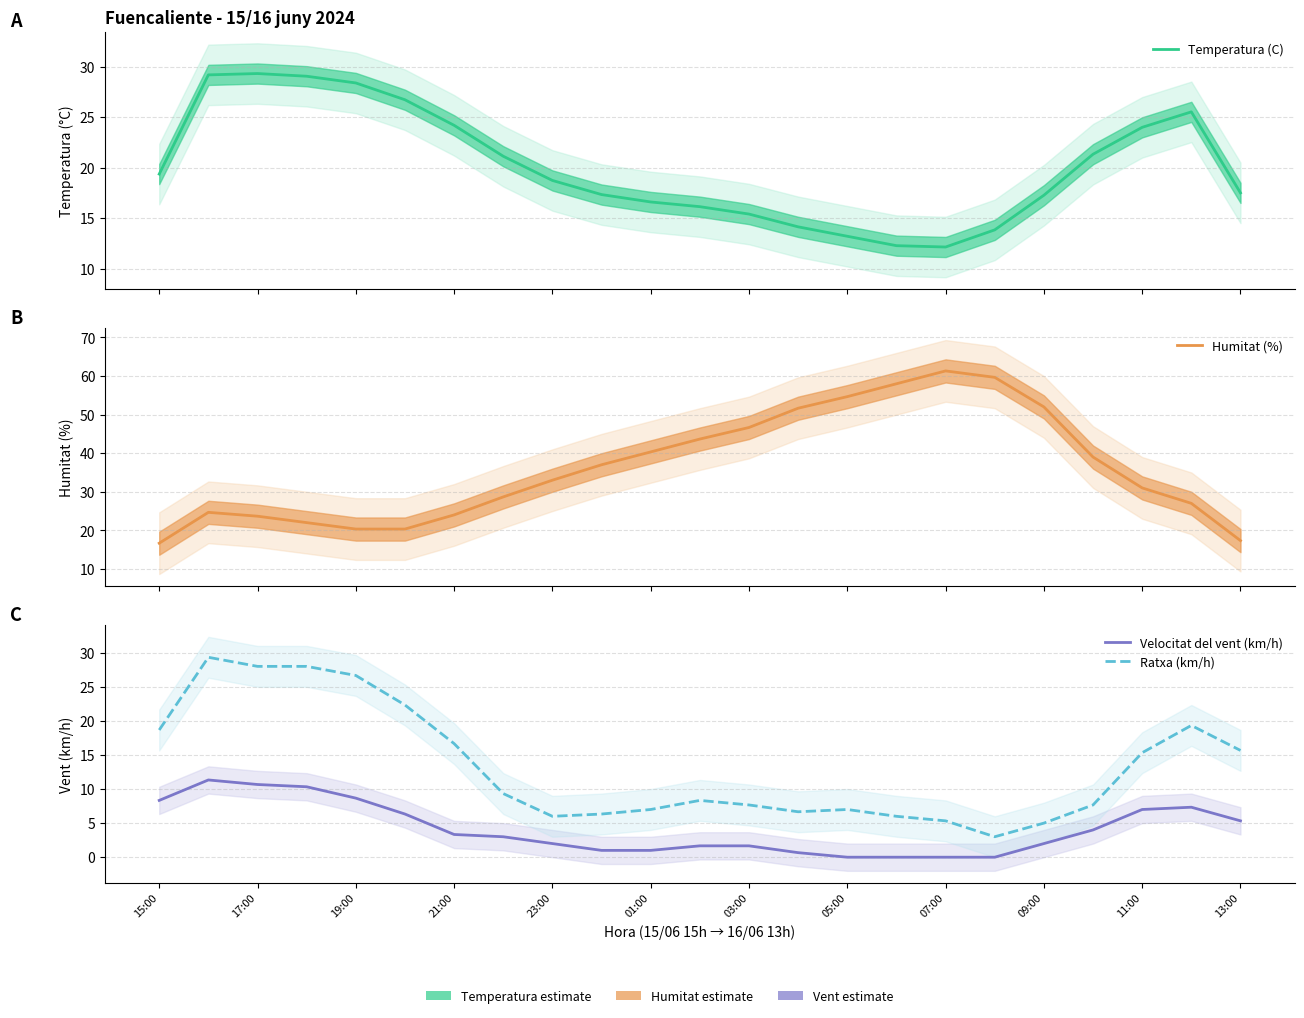

What is the value of the Ratxa (km/h) point at the 2nd from the left?

29.3